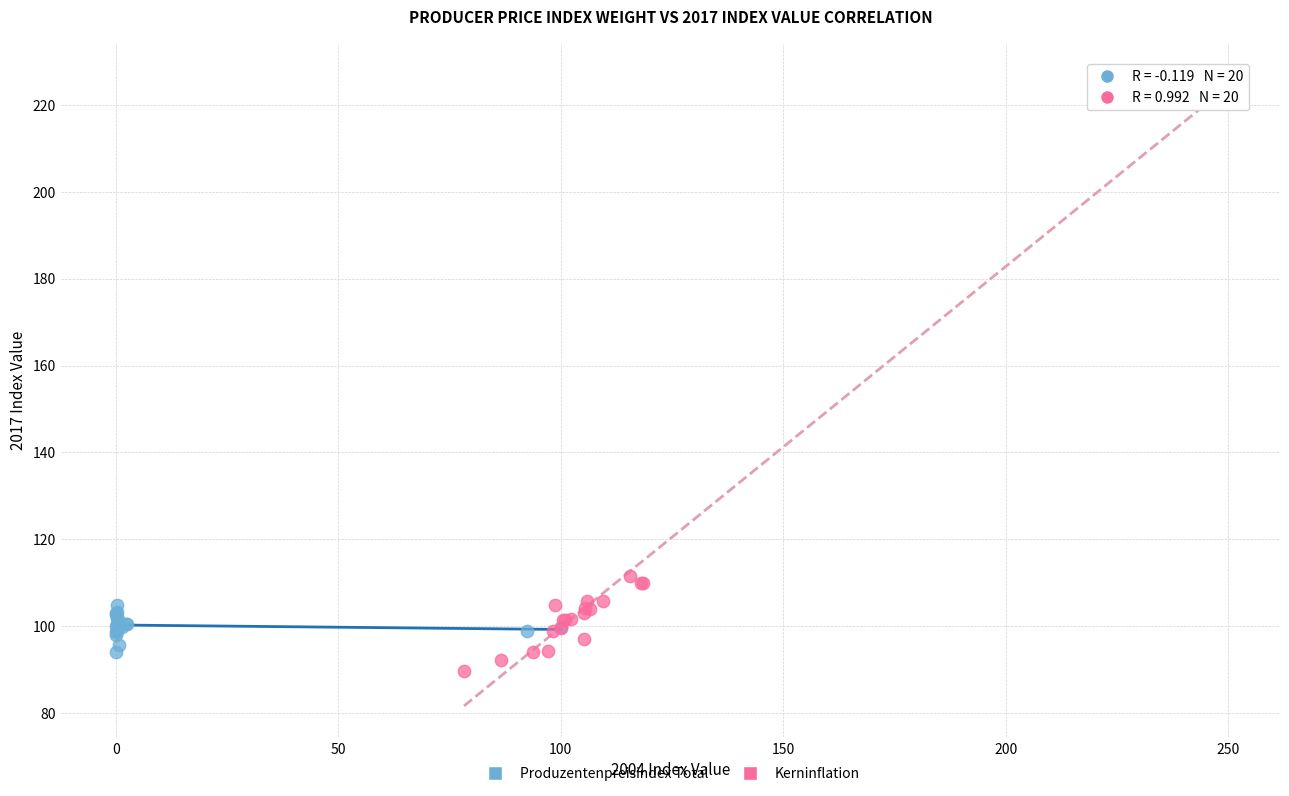

What are all the series names shown in the legend?

Produzentenpreisindex Total, Kerninflation